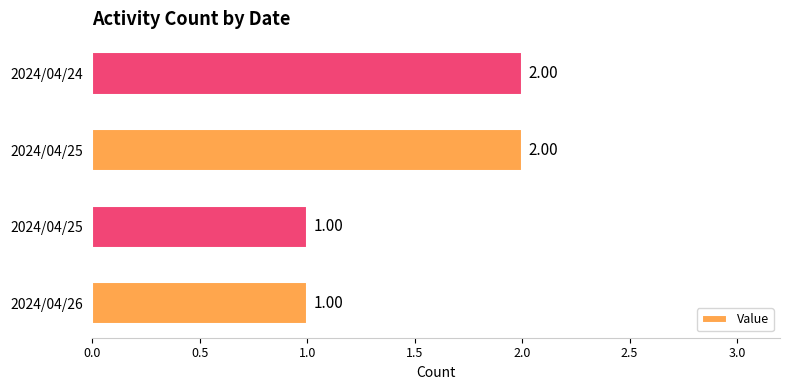

Are the bars grouped side by side (vs. stacked)?

No